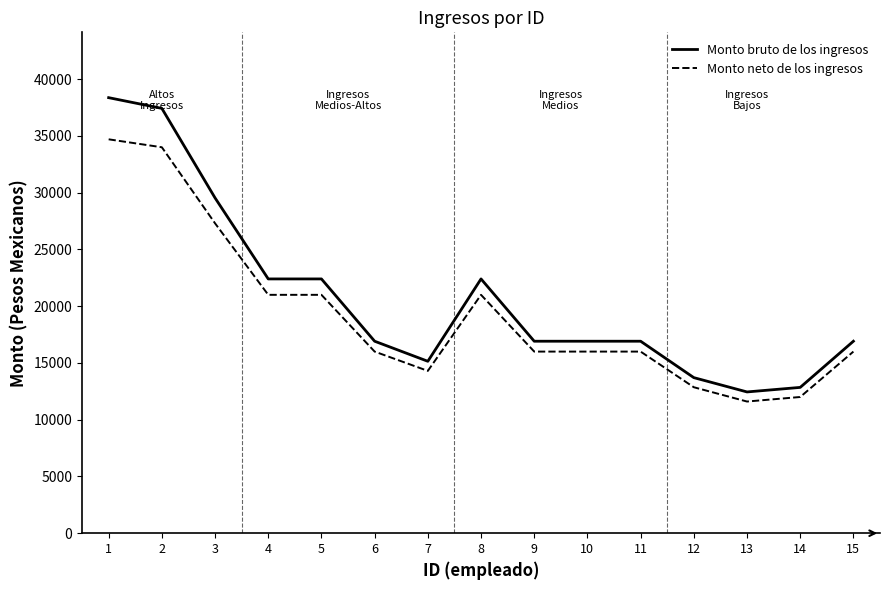

List the series in order of their peak value, lowest first.

Monto neto de los ingresos, Monto bruto de los ingresos